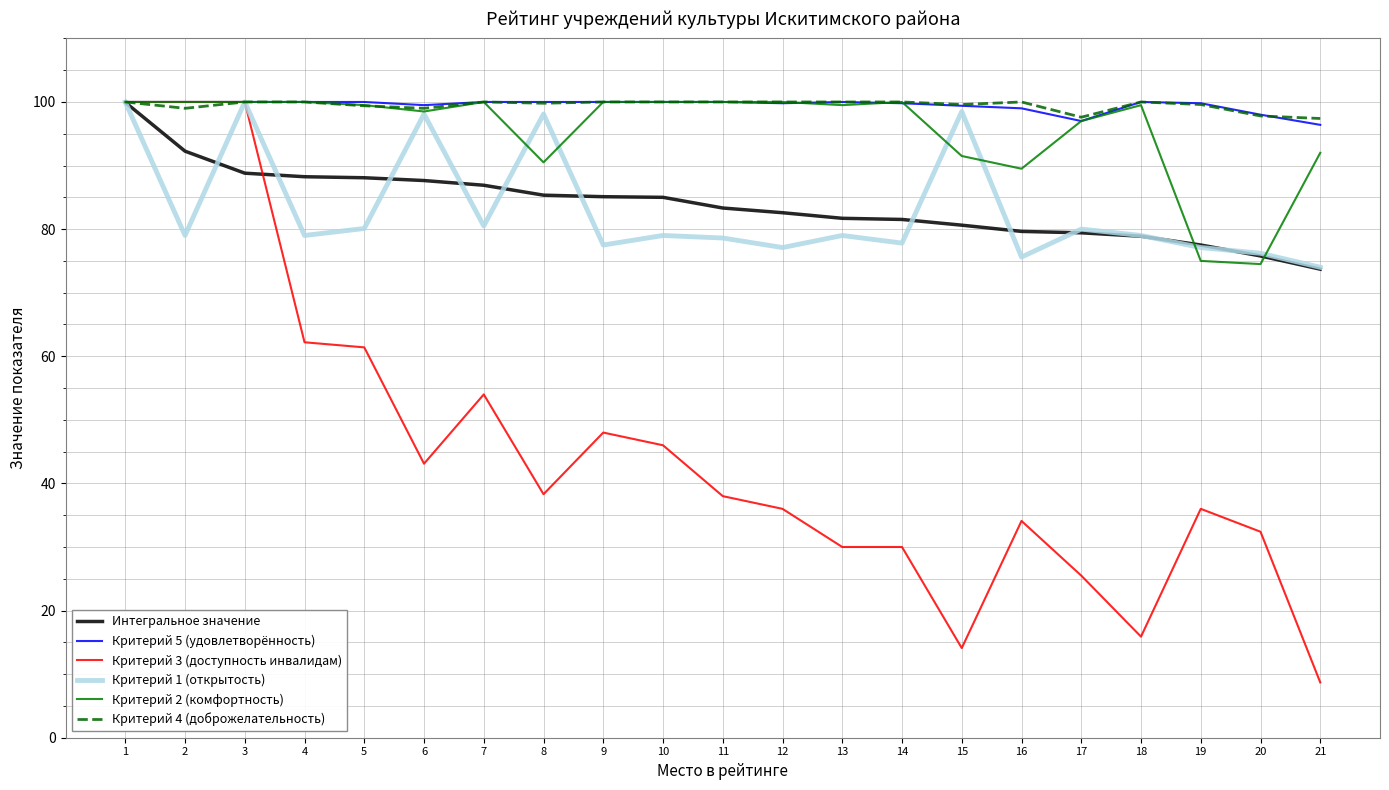

Which series has the widest spread of values?

Критерий 3 (доступность инвалидам)